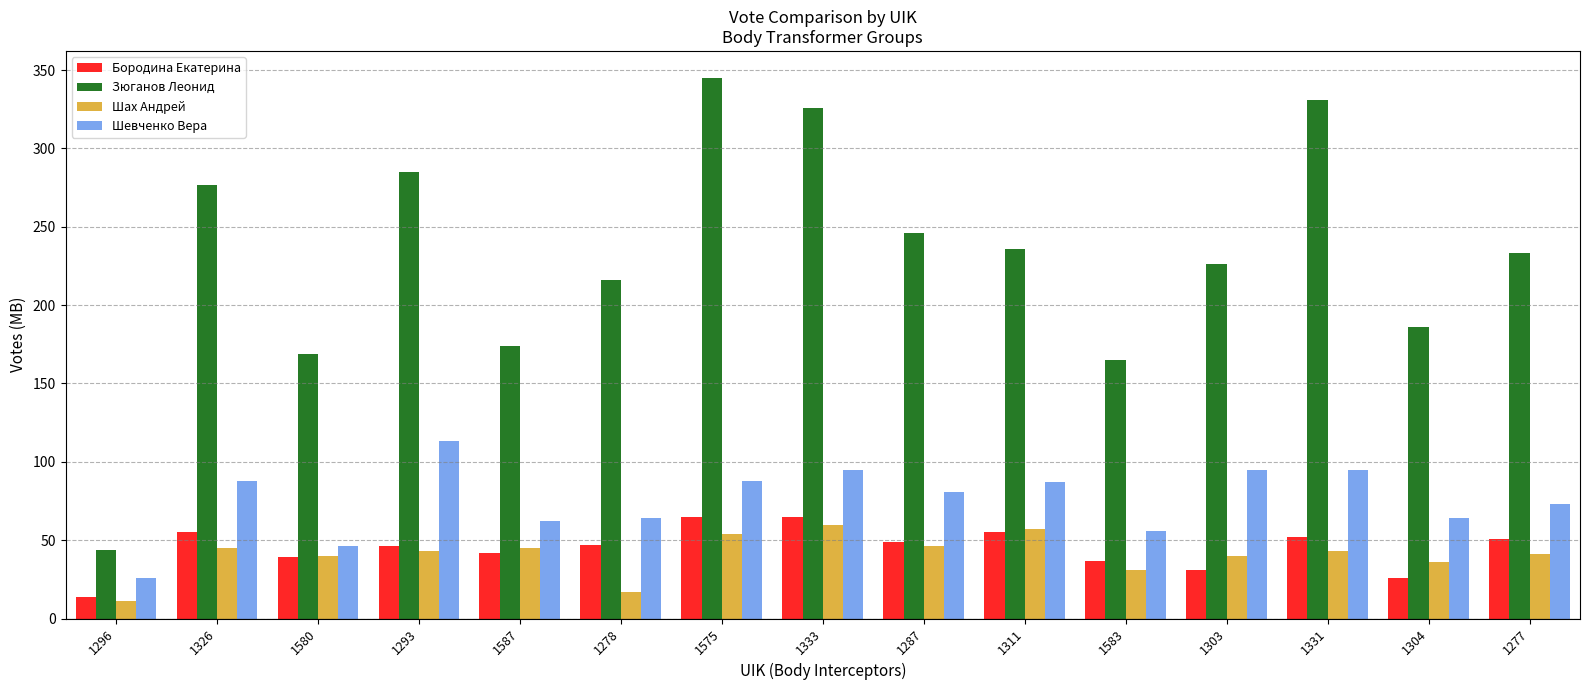

What is the difference between the Шевченко Вера values at 1587 and 1331?

33